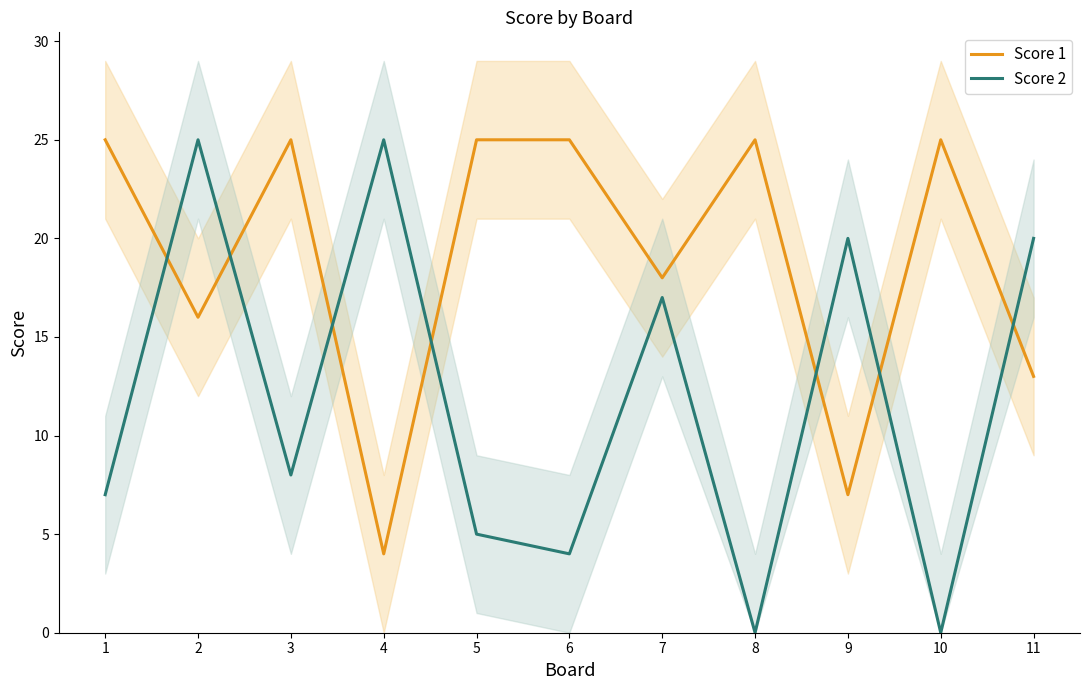

True or false: Score 1 has more than 0 interior local peaks.

True